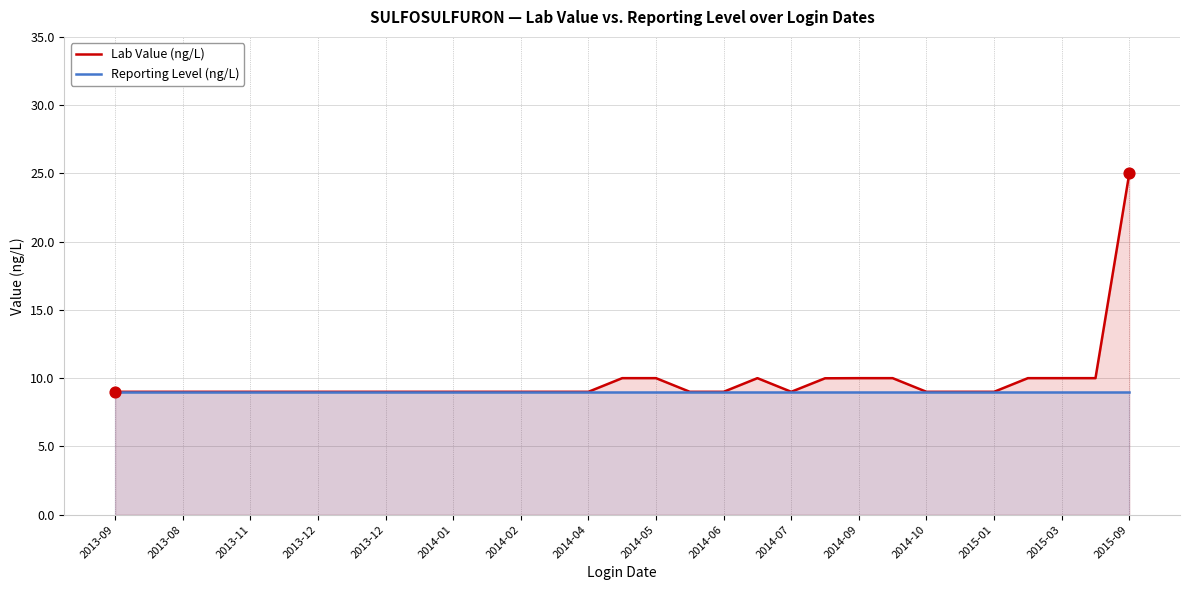

Which series contains the lowest Y value?

Lab Value (ng/L)